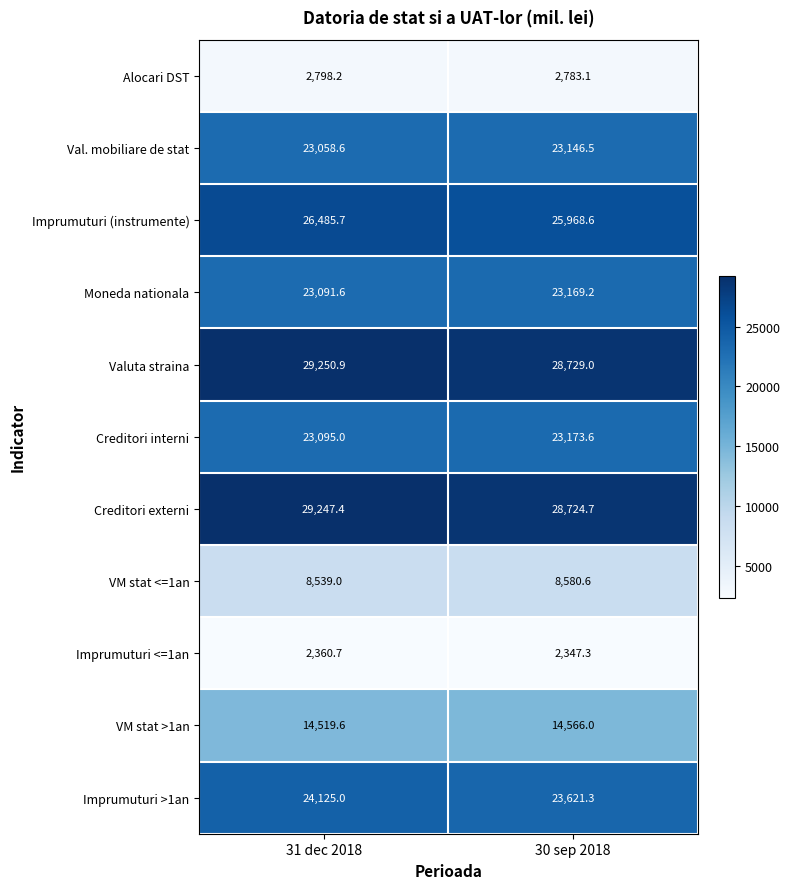

At which label is Val. mobiliare de stat closest to 23102?

31 dec 2018